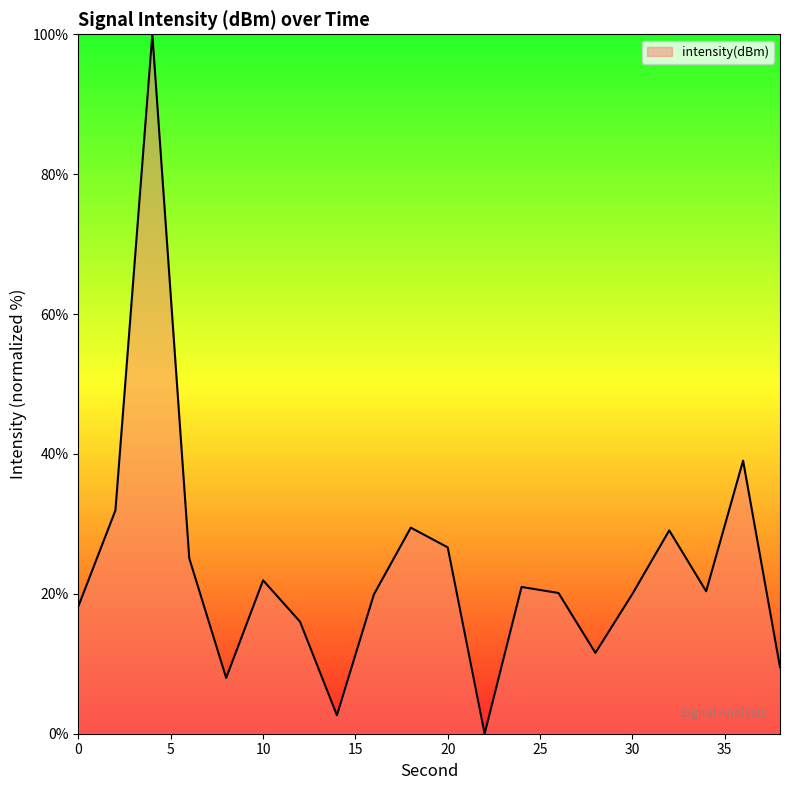

What is the greatest value displayed?

100.0